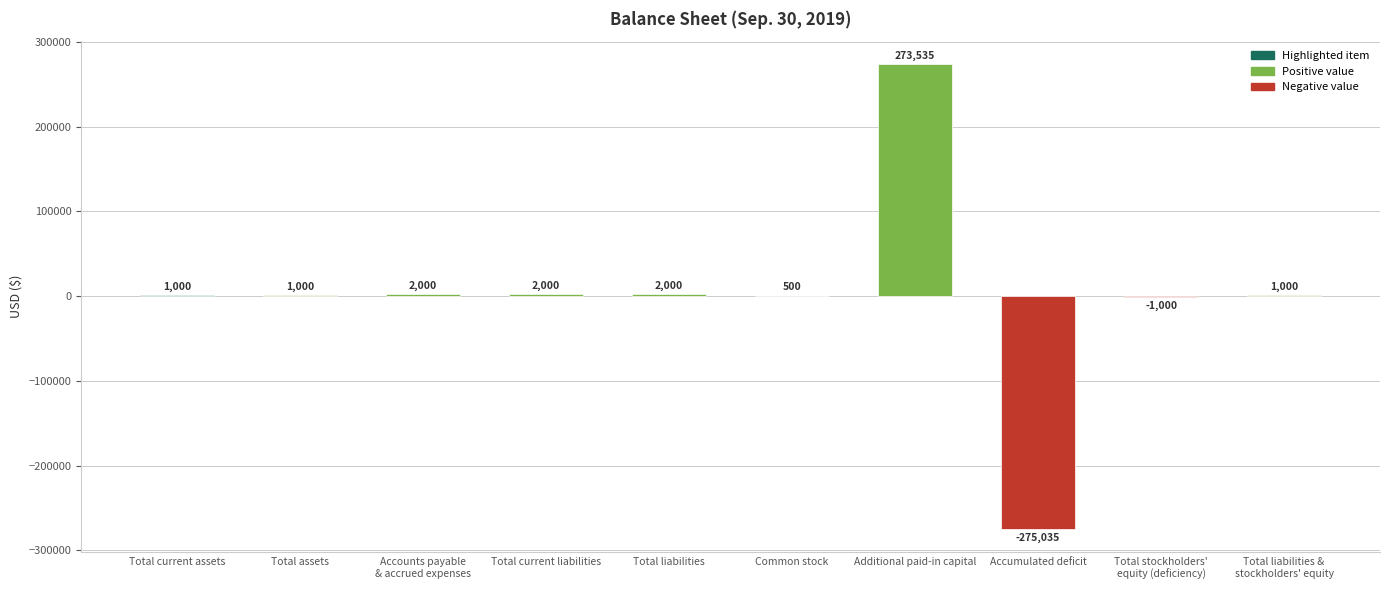

Are the bars grouped side by side (vs. stacked)?

No